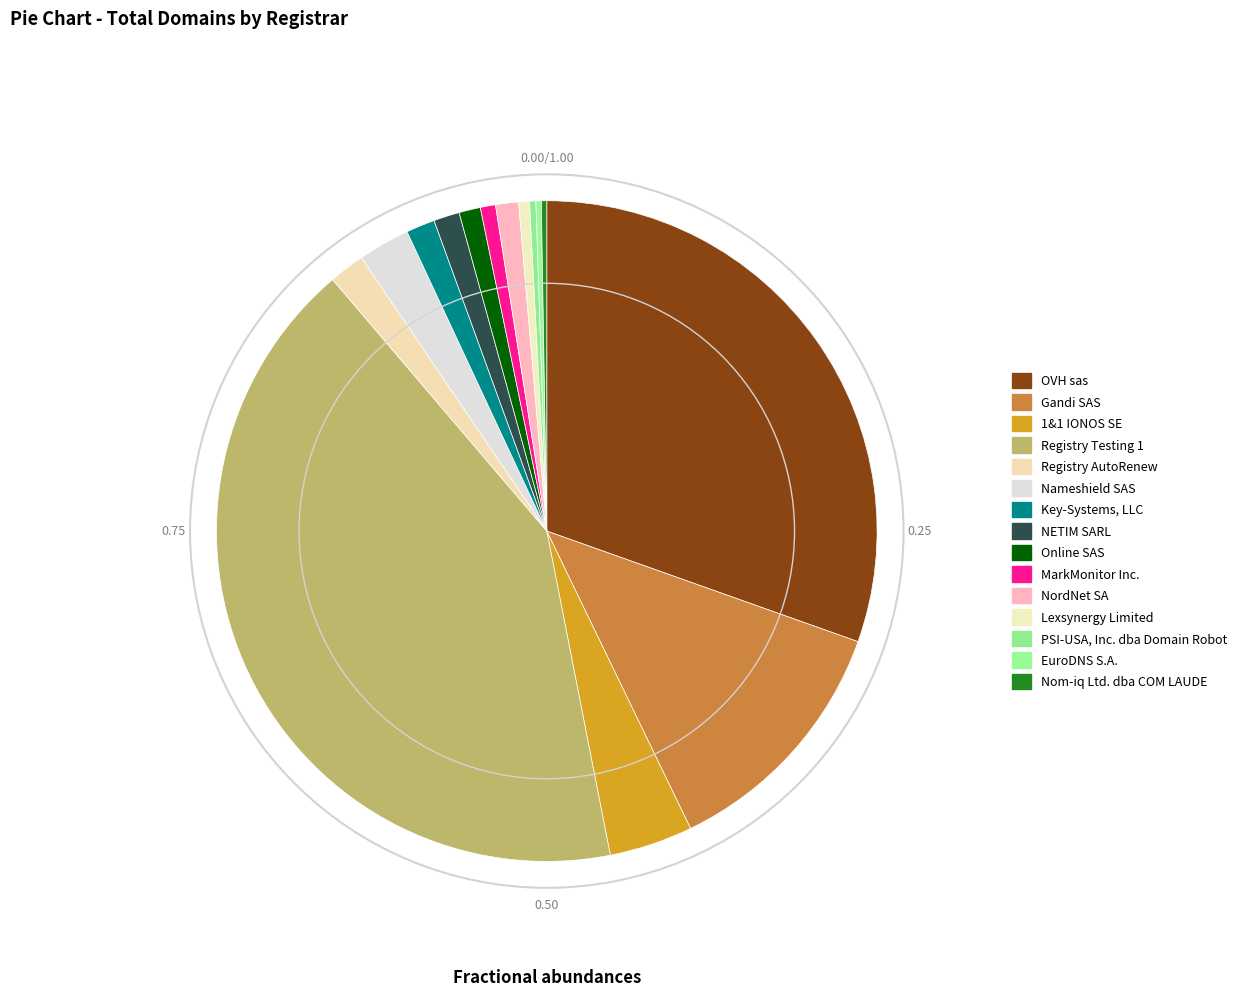

Does PSI-USA, Inc. dba Domain Robot represent more than half of the total?

No